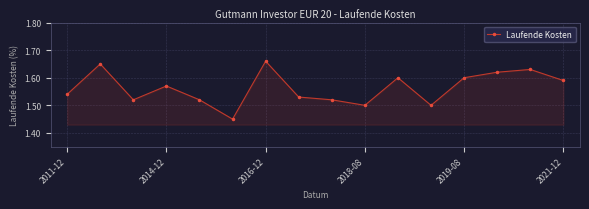

How many interior local peaks (higher than both neighbors) does the data have?

5